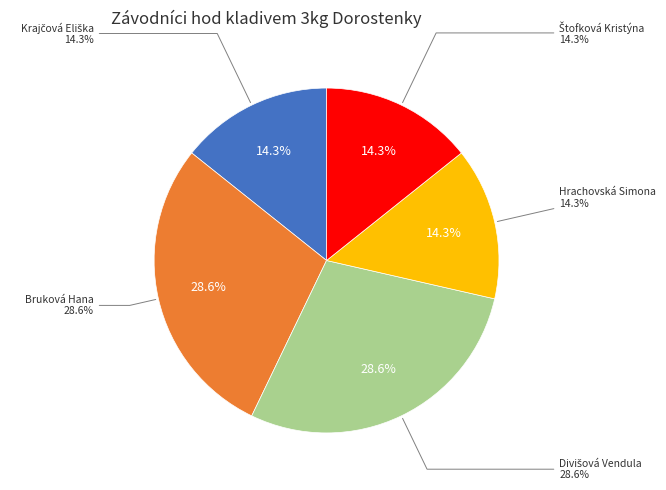

To the nearest percent, what is the combined percentage of Bruková Hana and Krajčová Eliška?

43%